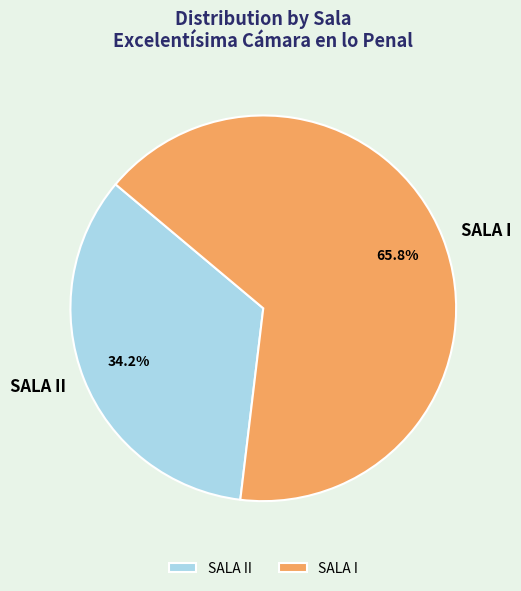

Between SALA II and SALA I, which is larger?

SALA I